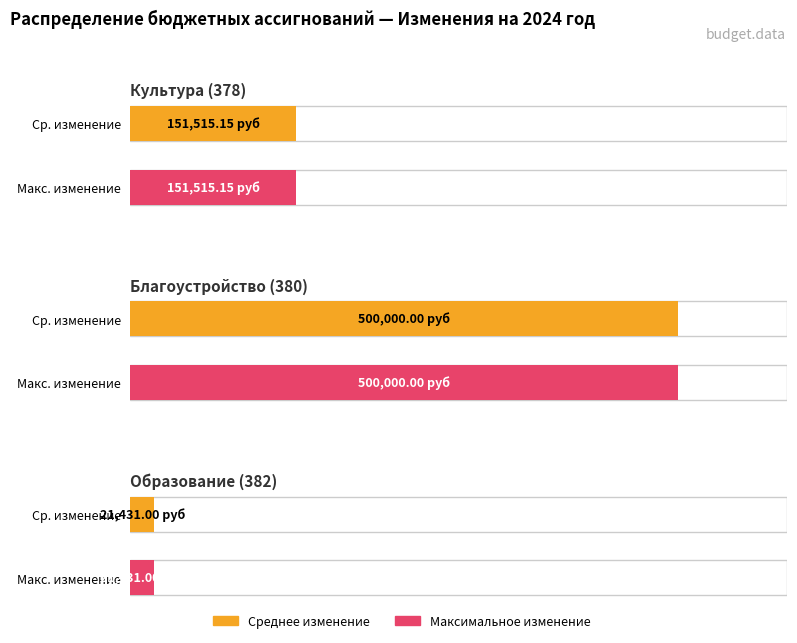

What is the approximate value at Управление образования?

21431.0